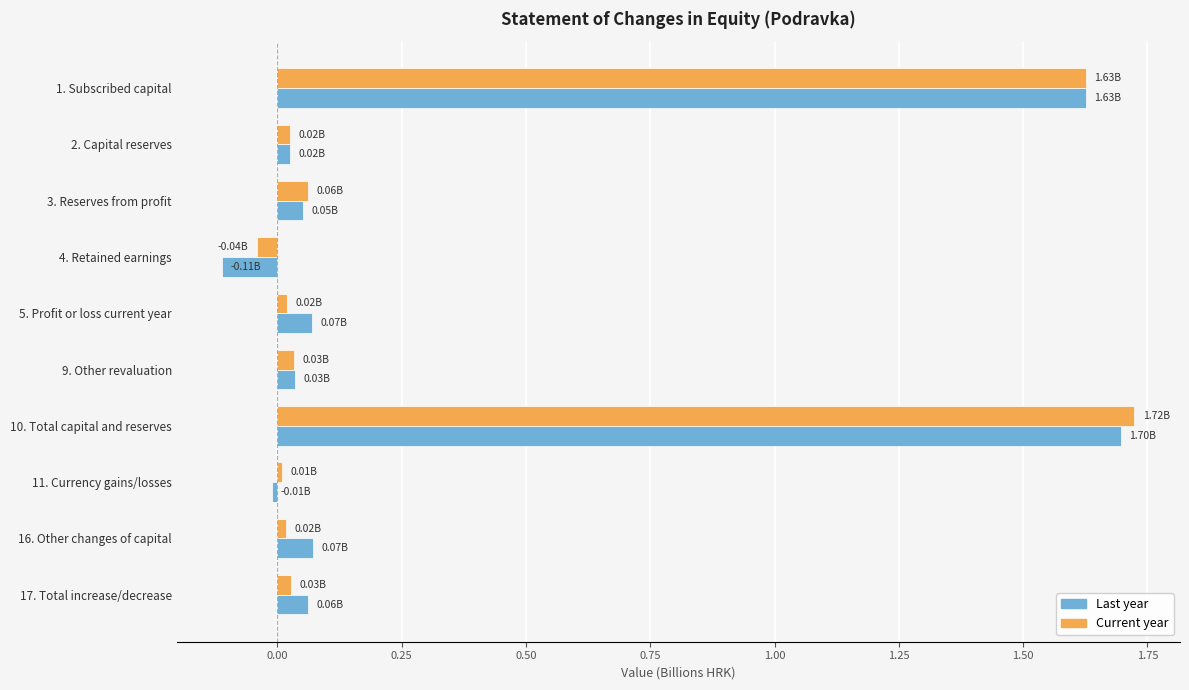

Which series has the largest range (max minus min)?

Last year